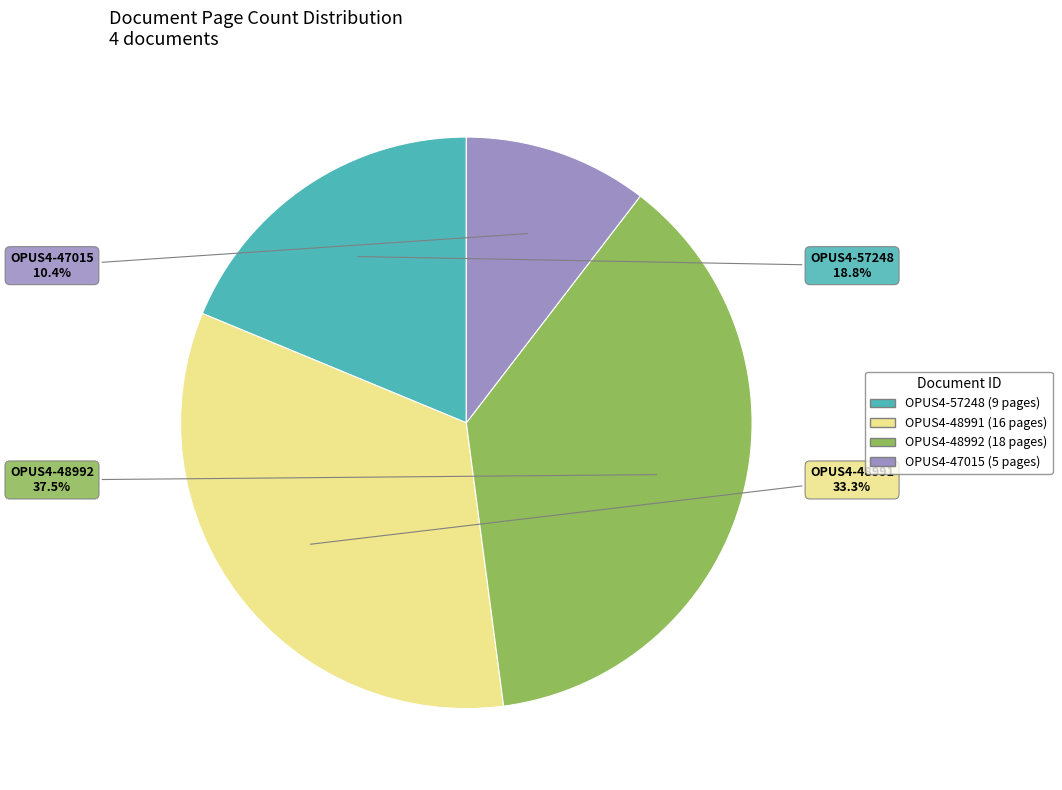

The OPUS4-47015 slice represents 10% of the pie. True or false?

True